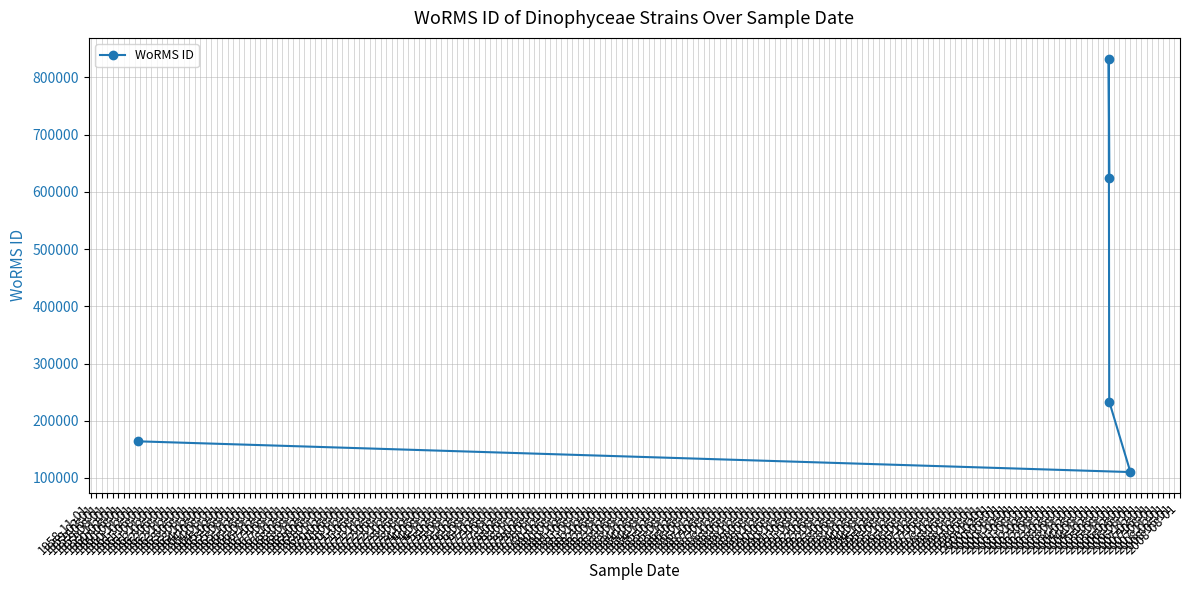

How many lines are shown in the chart?

1